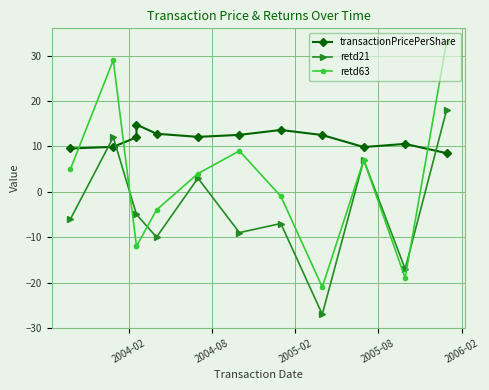

What position from the left is 2006-02?

5